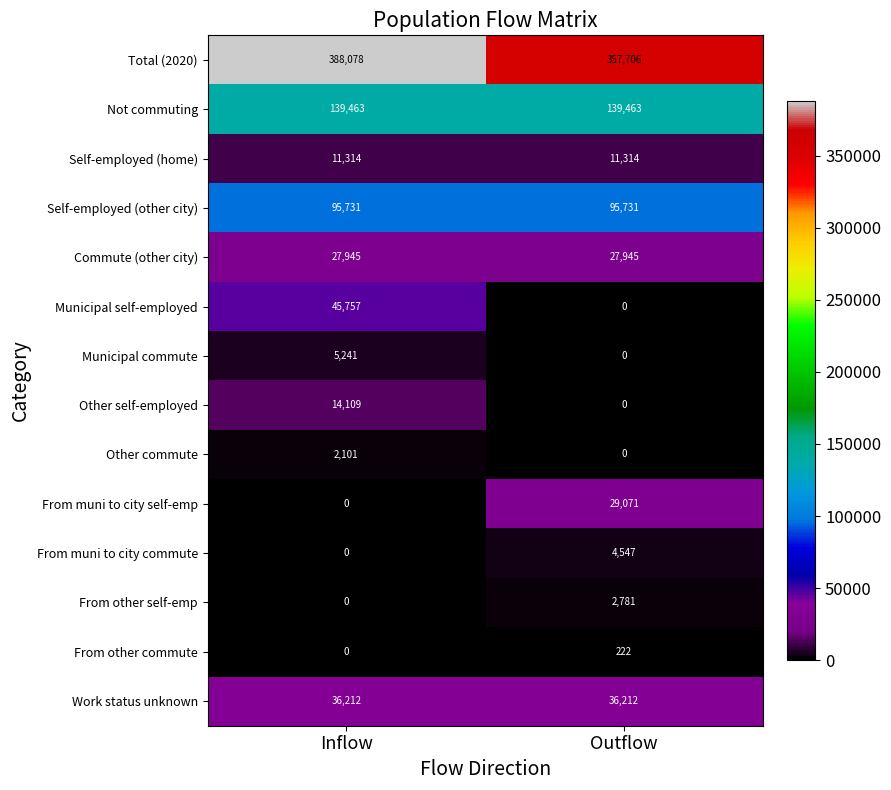

How many categories are shown in the chart?

2